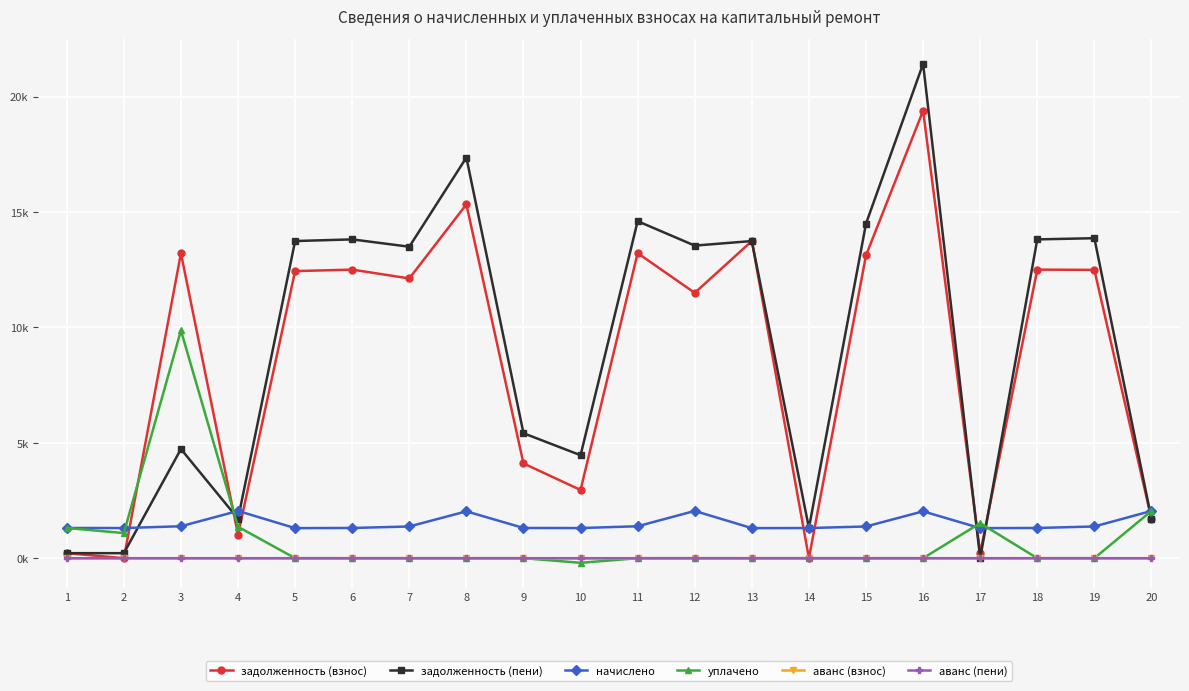

Does the chart have visible grid lines?

Yes